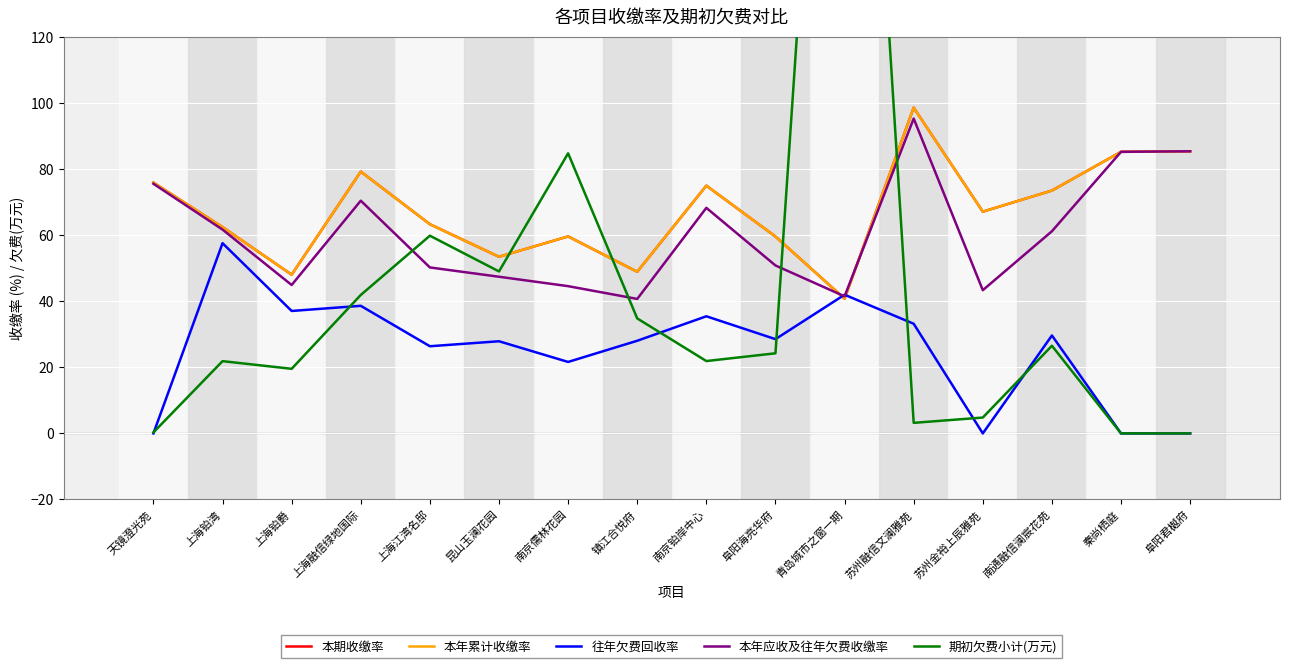

Reading left to right, list all the values displayed in this chart.

本期收缴率: 76.0	62.5	48.1	79.3	63.4	53.5	59.7	49.0	75.1	59.7	40.8	98.7	67.2	73.6	85.3	85.5
本年累计收缴率: 76.0	62.5	48.1	79.3	63.4	53.5	59.7	49.0	75.1	59.7	40.8	98.7	67.2	73.6	85.3	85.5
往年欠费回收率: 0.0	57.6	37.1	38.7	26.4	27.9	21.7	28.1	35.5	28.6	42.0	33.2	0.0	29.7	0.0	0.0
本年应收及往年欠费收缴率: 75.7	61.8	45.0	70.5	50.3	47.5	44.6	40.8	68.4	50.9	41.5	95.4	43.4	61.3	85.3	85.5
期初欠费小计(万元): 0.3	21.9	19.6	42.0	59.9	49.1	84.9	34.9	21.9	24.3	334.8	3.2	4.8	26.6	0.0	0.0